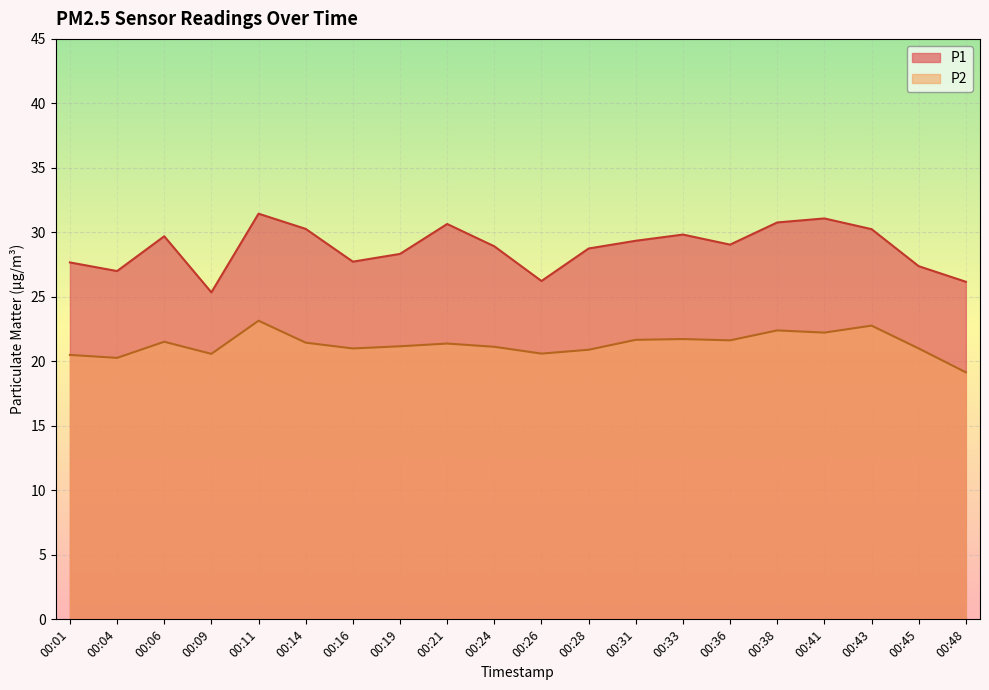

What is the spread (max minus min) of values at 00:06?

8.2